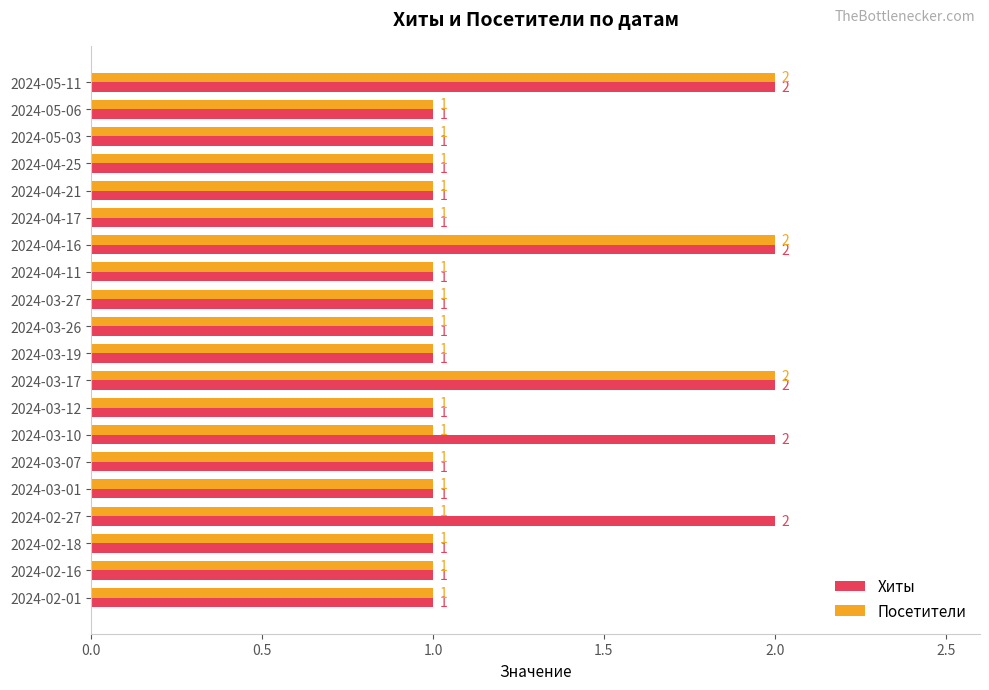

Which series has the largest total across all categories?

Хиты